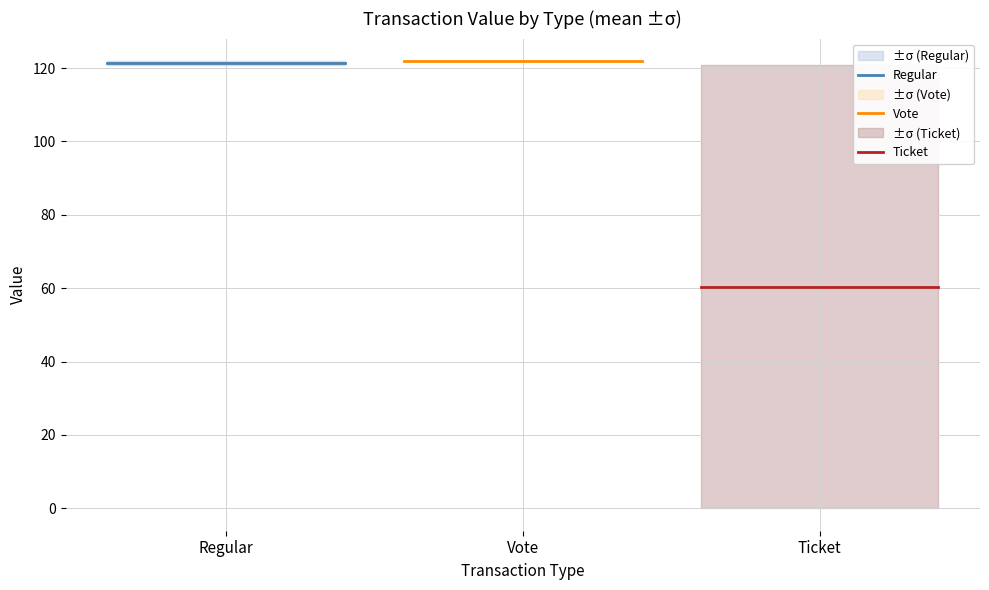

Reading right to left, transcribe all the data shown in this chart.

Regular: 121.4	121.4
Vote: 121.9	121.9
Ticket: 60.4	60.4